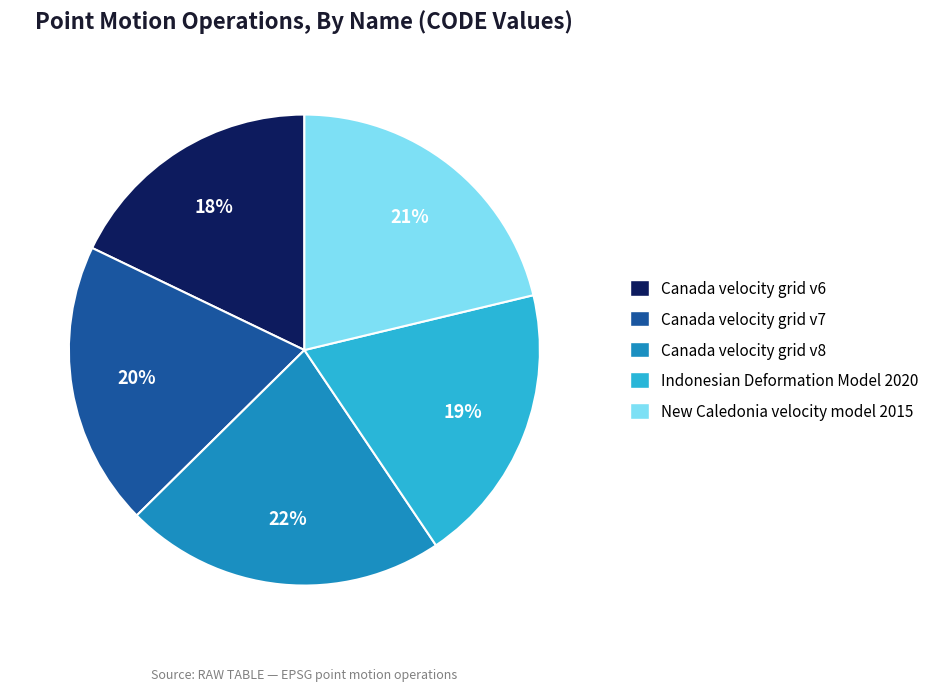

Does Indonesian Deformation Model 2020 represent more than half of the total?

No